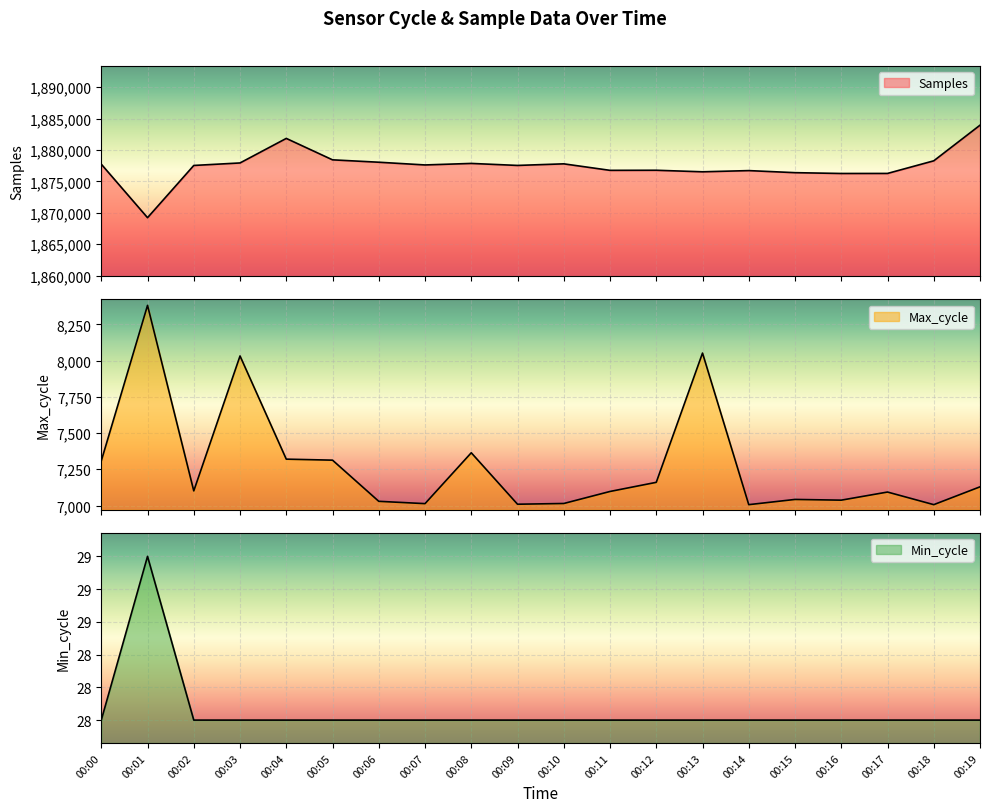

True or false: Min_cycle and Samples intersect in this chart.

False